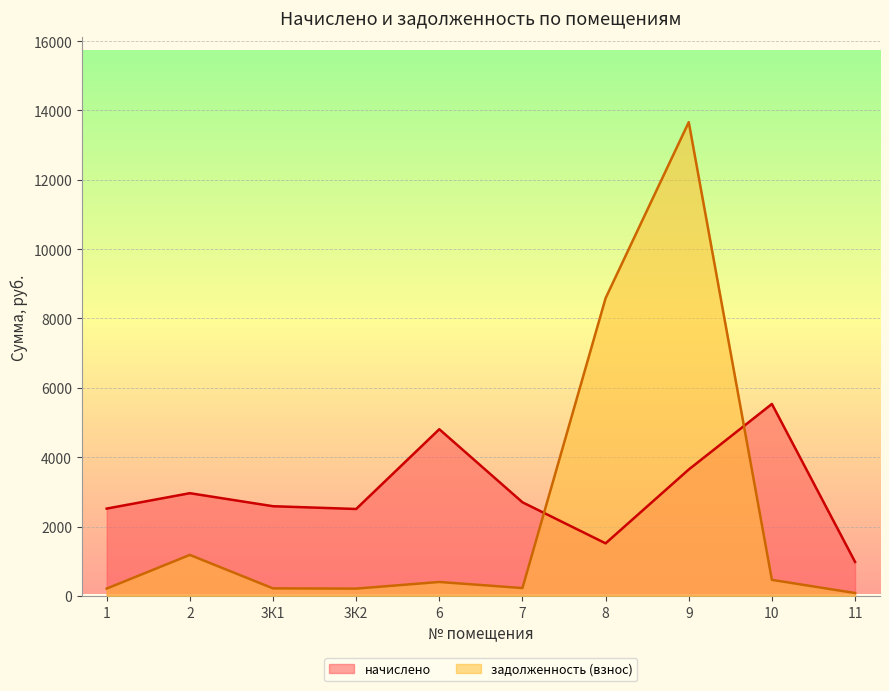

Between which two adjacent categories do задолженность (взнос) and начислено first intersect?

7 and 8